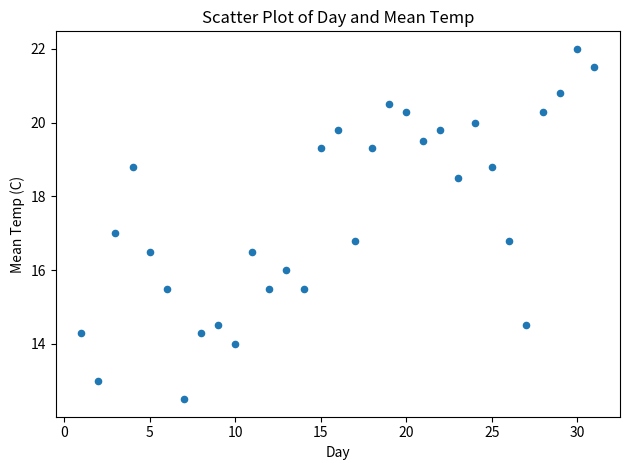

What is the range of X values (max minus min)?

30.0